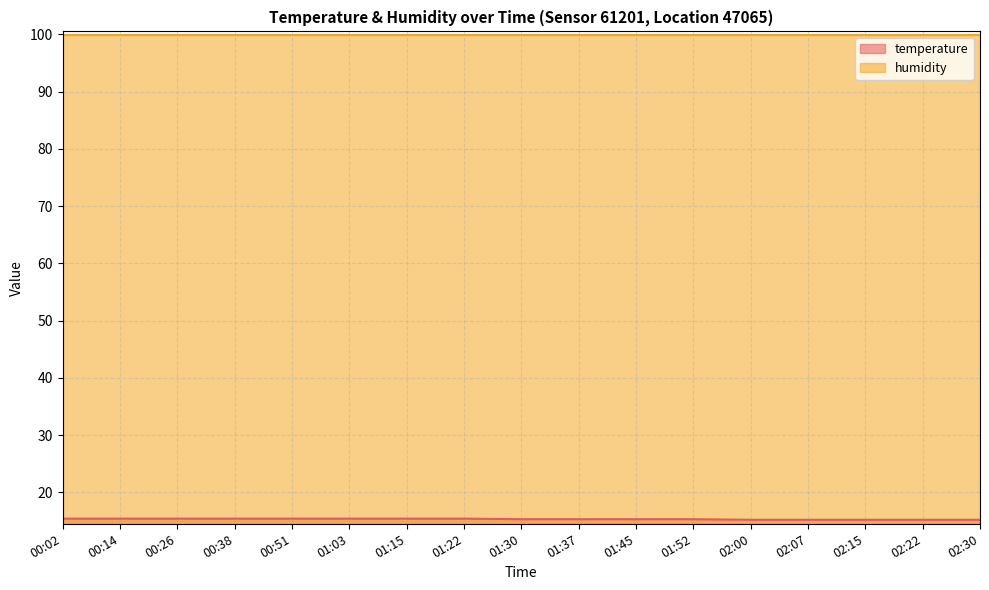

True or false: the data shows 15.2 at 02:00.

True